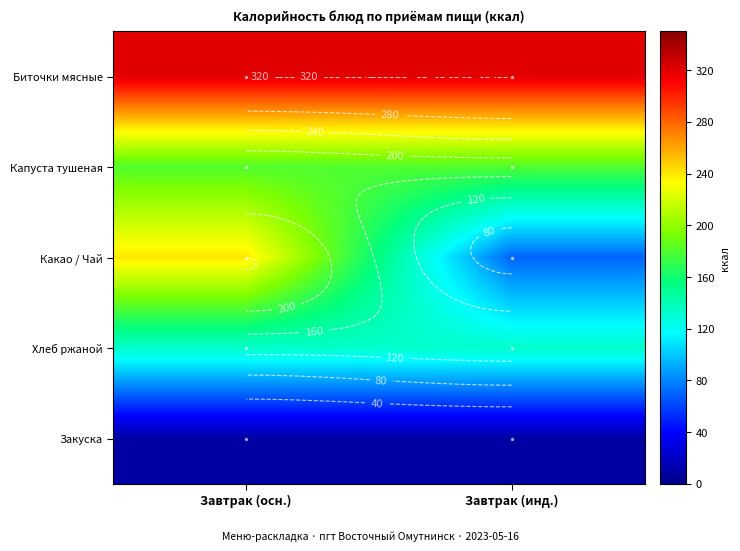

Which series has the largest range (max minus min)?

Какао / Чай